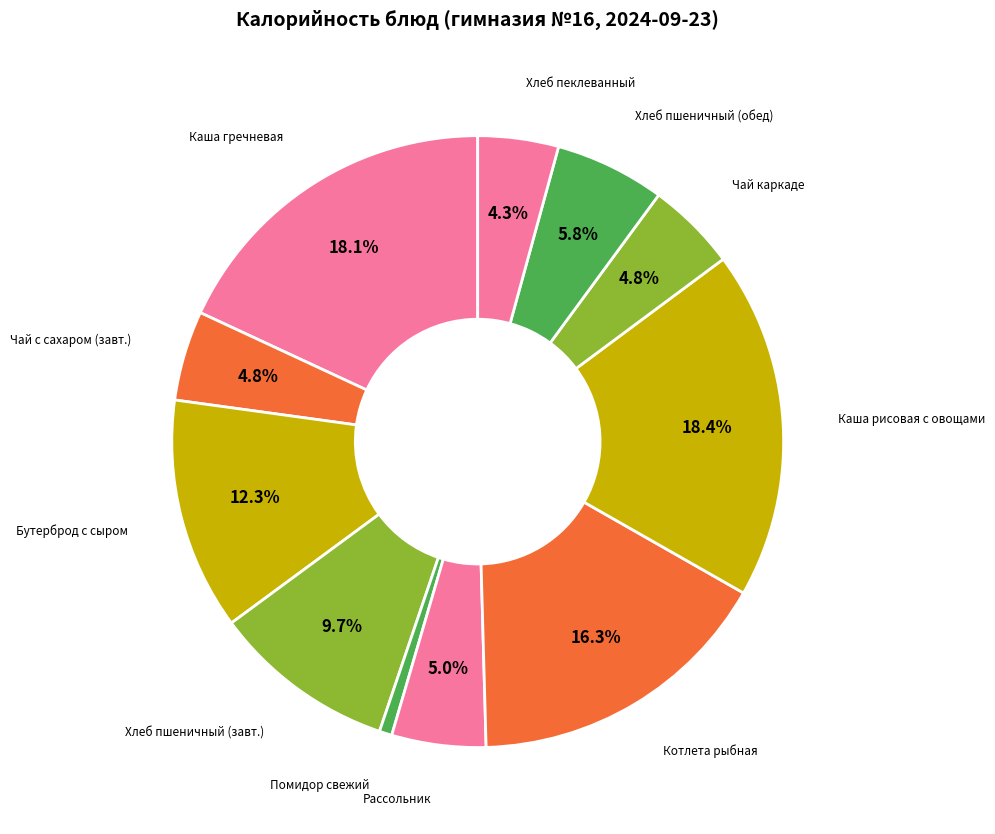

Which slice is the smallest?

Помидор свежий